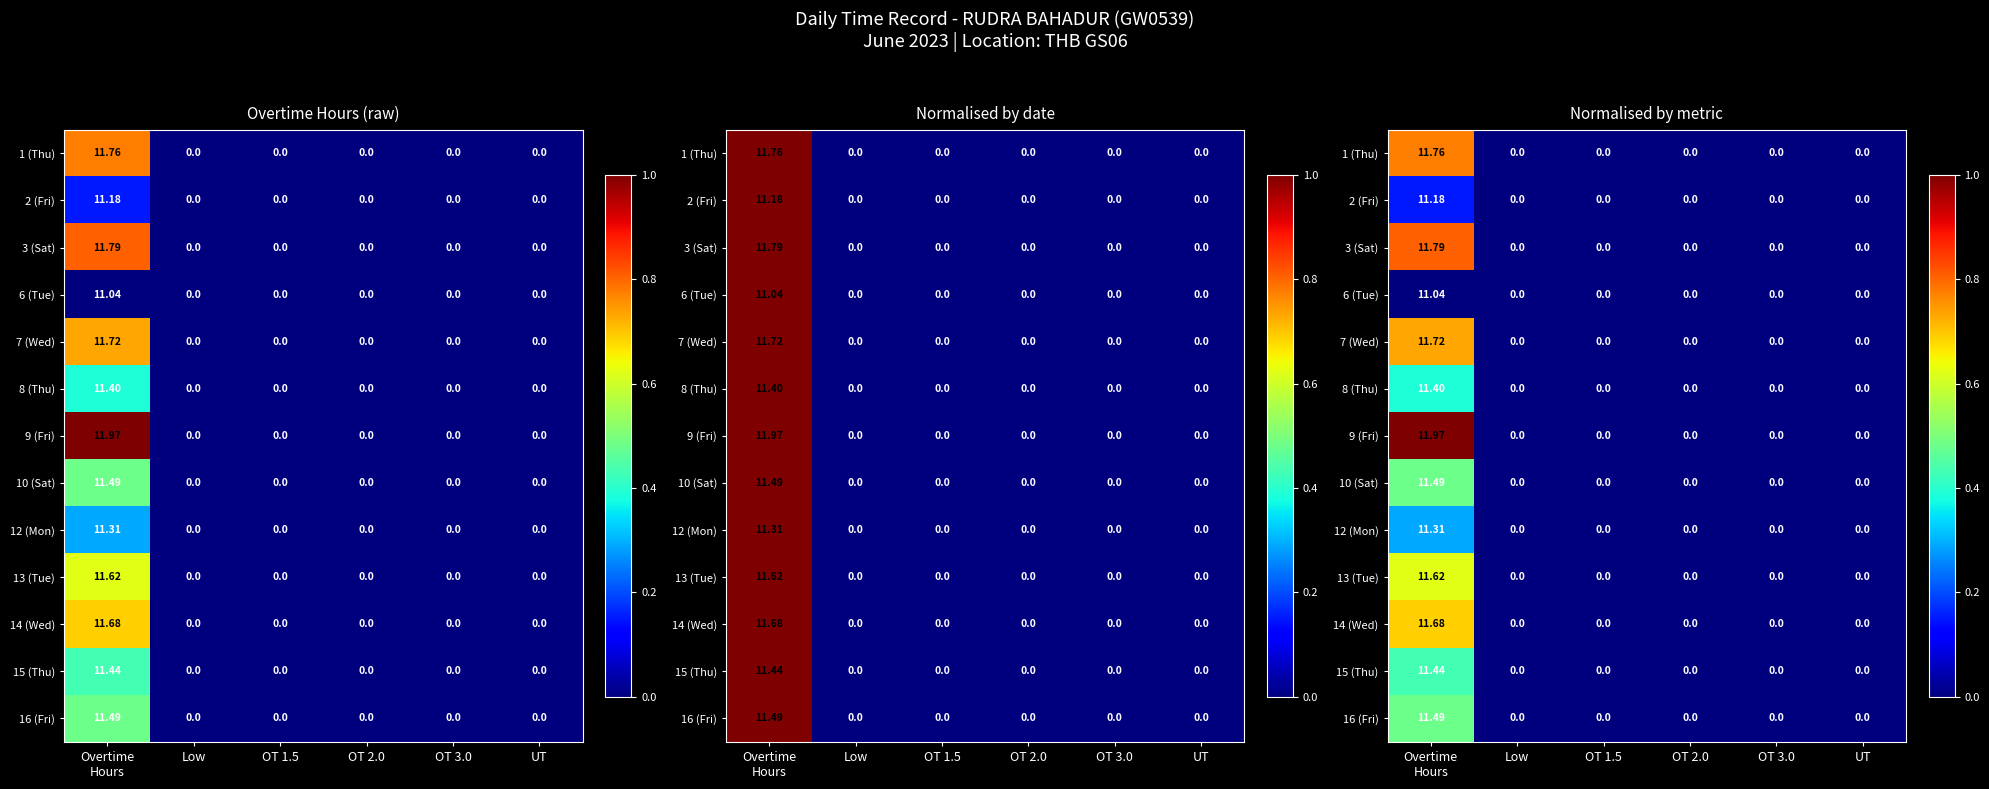

At which category does the chart reach its peak across all series?

Overtime
Hours